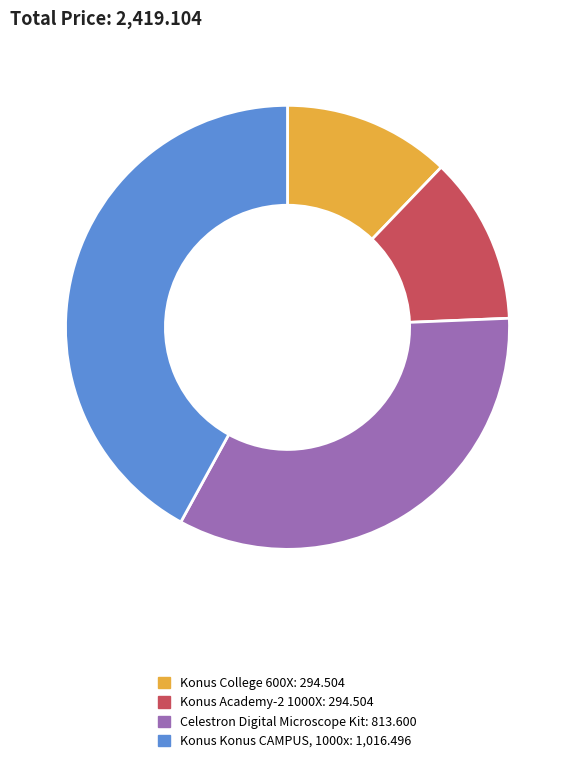

Which category has the biggest portion of the pie?

Konus Konus CAMPUS, 1000x